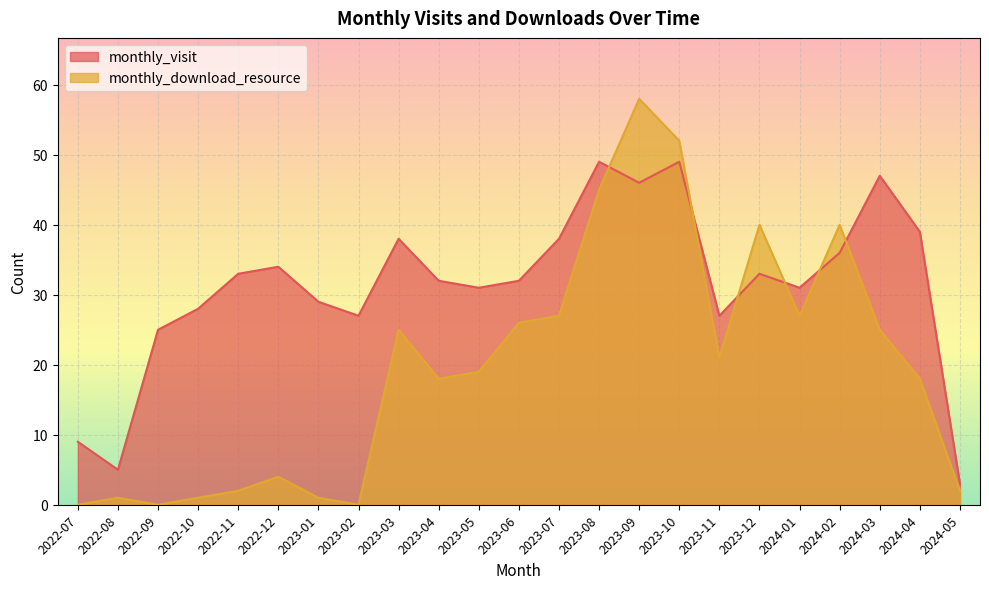

Where is the first local minimum for monthly_download_resource?

2022-09